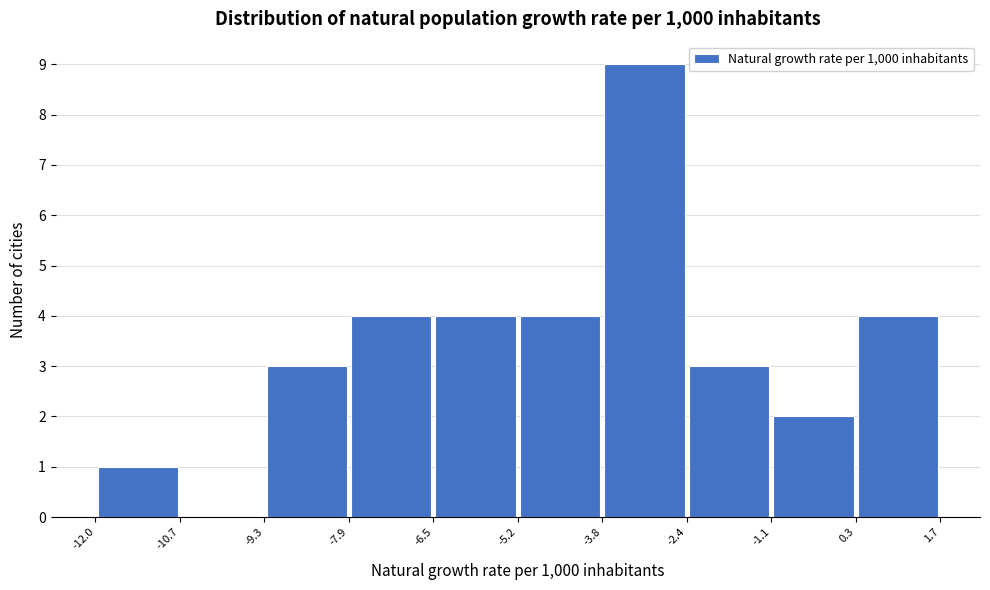

Reading left to right, transcribe this chart: for each bar, give the range it covers on the x-axis and its height. The values are not printed on the chart, so give them approximately, as read against the axis.

-12.0 to -10.7: 1
-10.7 to -9.3: 0
-9.3 to -7.9: 3
-7.9 to -6.5: 4
-6.5 to -5.2: 4
-5.2 to -3.8: 4
-3.8 to -2.4: 9
-2.4 to -1.1: 3
-1.1 to 0.3: 2
0.3 to 1.7: 4